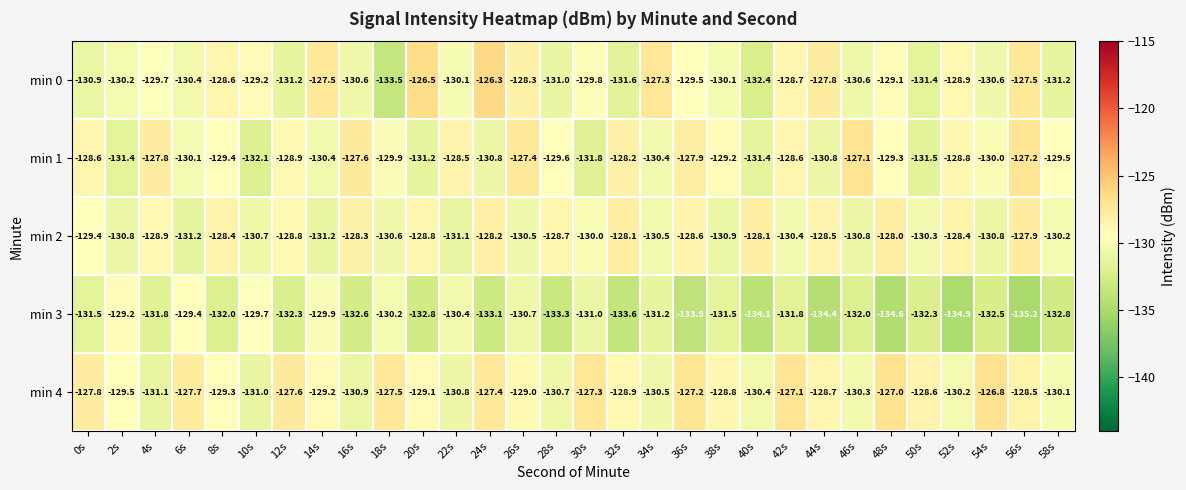

Where is min 2 nearest to the value -129?

4s